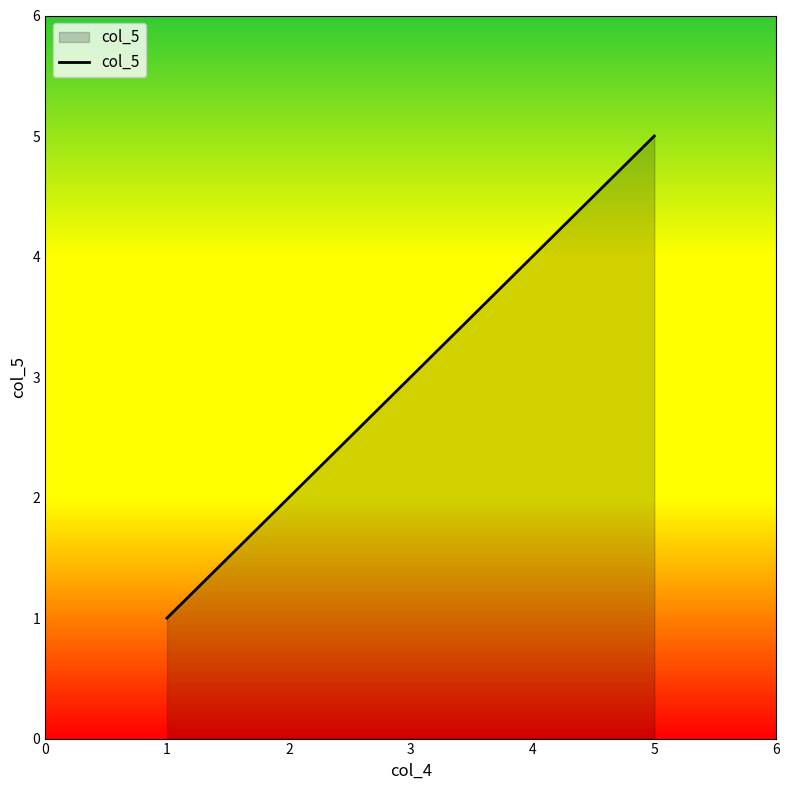

Which category has the highest value across all series?

5